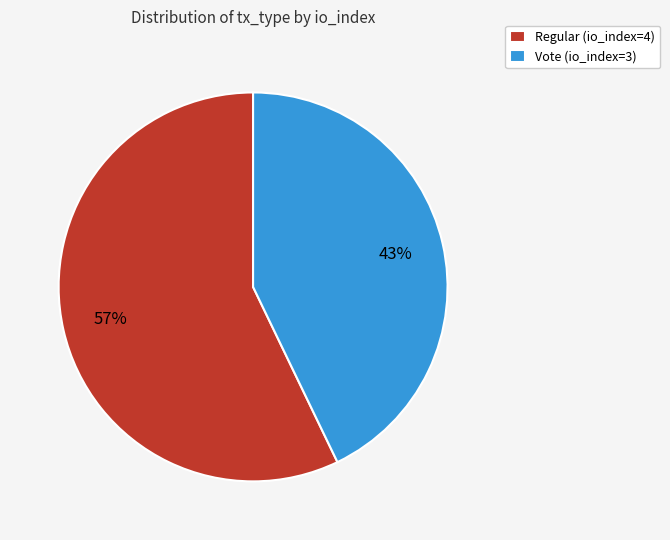

Between Regular (io_index=4) and Vote (io_index=3), which is larger?

Regular (io_index=4)